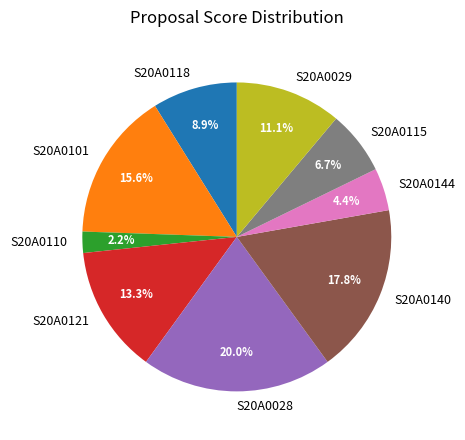

Rank the categories by value from lowest to highest.

S20A0110, S20A0144, S20A0115, S20A0118, S20A0029, S20A0121, S20A0101, S20A0140, S20A0028